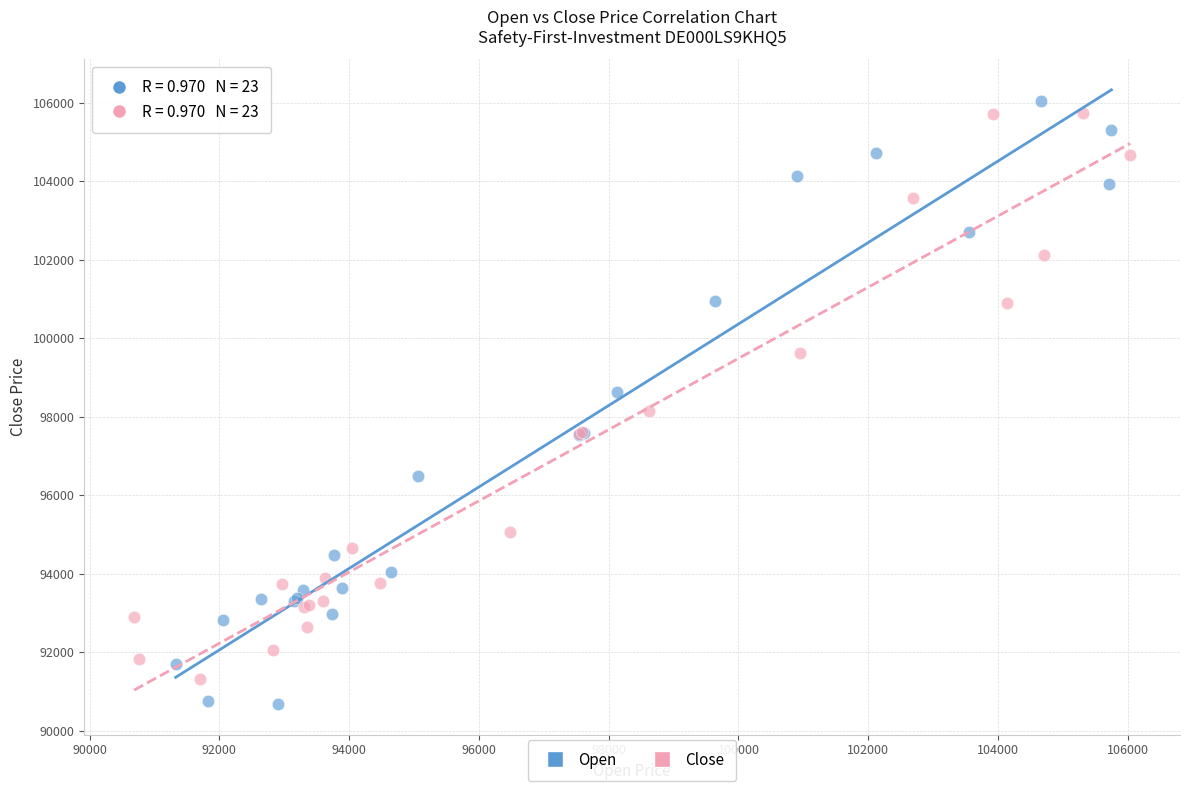

Which series contains the highest Y value?

Open